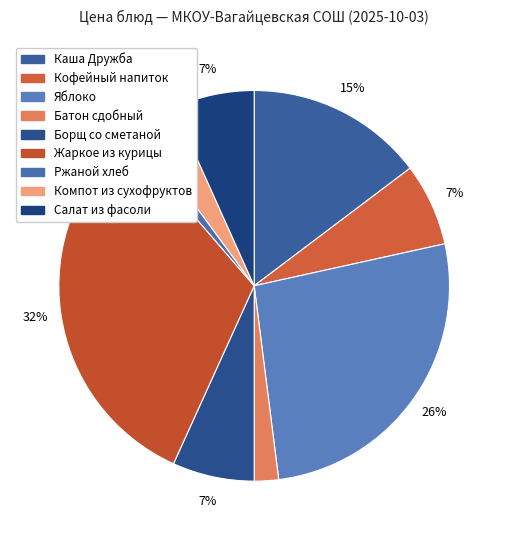

To the nearest percent, what percentage of the pie is Батон сдобный?

2%